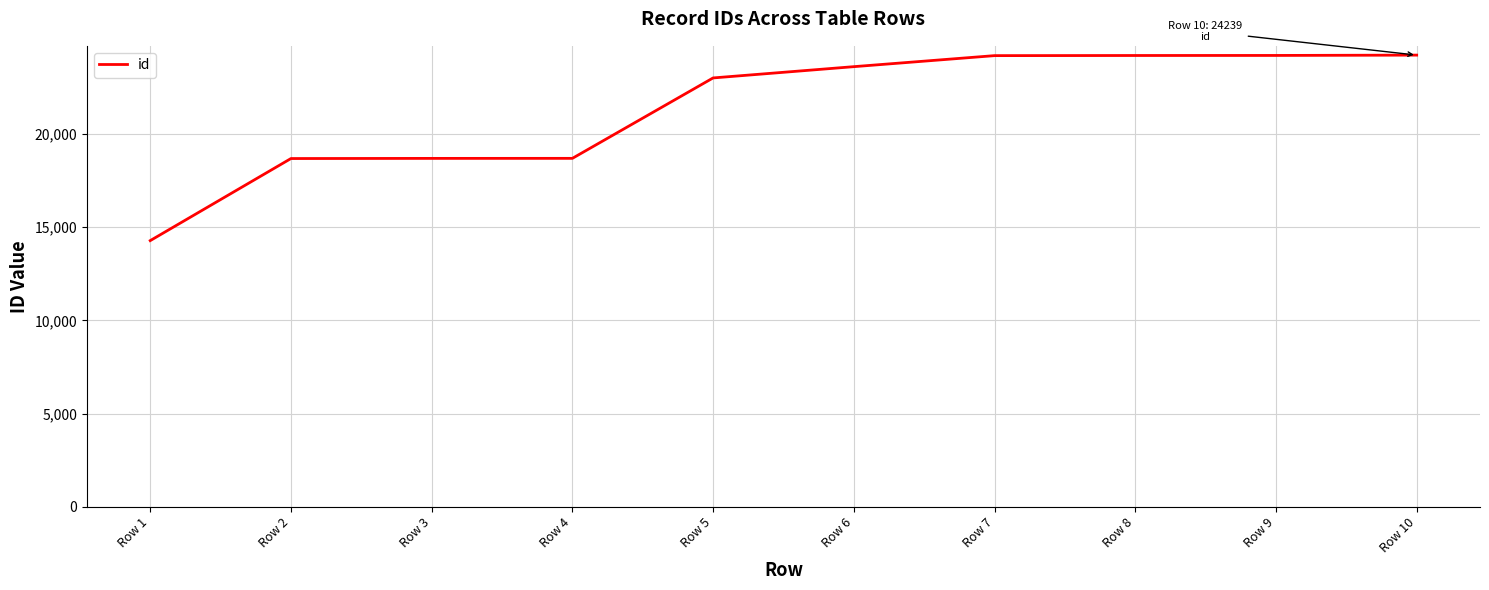

What is the maximum value shown in the chart?

24239